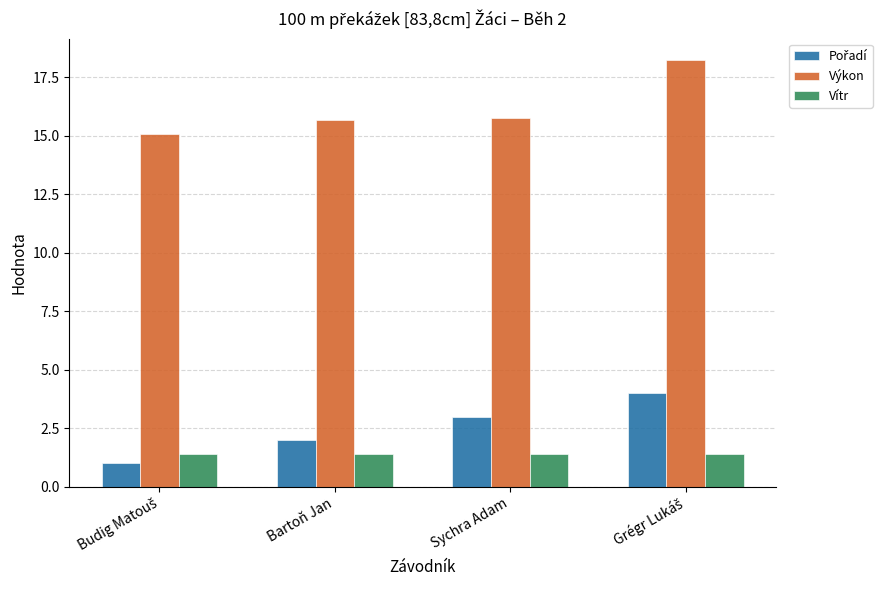

What is the sum of all Výkon values?

64.8